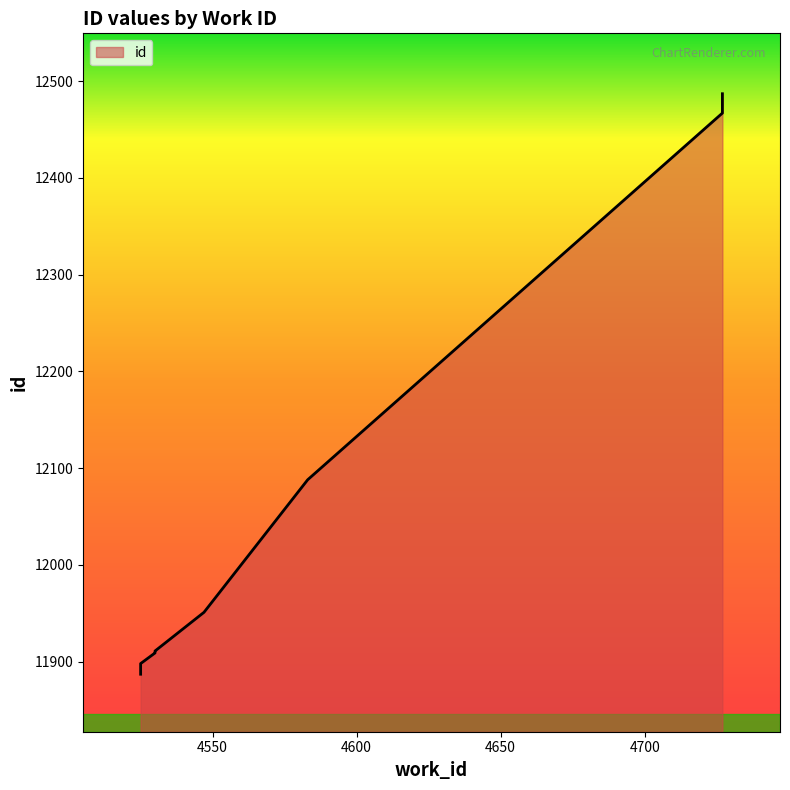

List the labels in order of value, largest first.

4727, 4727, 4727, 4583, 4547, 4530, 4530, 4530, 4525, 4525